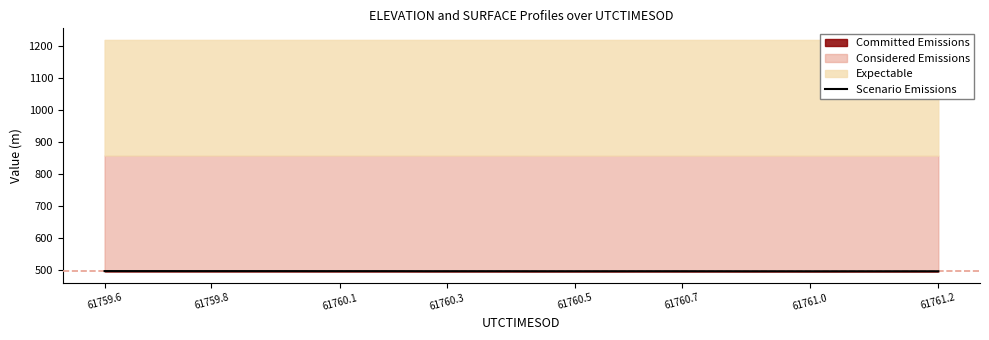

True or false: the data has more than 1 interior local peaks.

False